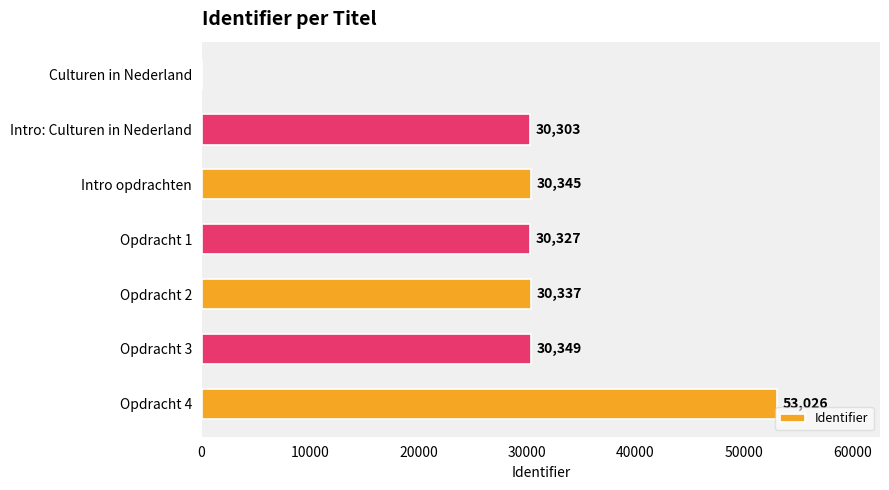

What is the sum of the values at Opdracht 1 and Opdracht 4?

83353